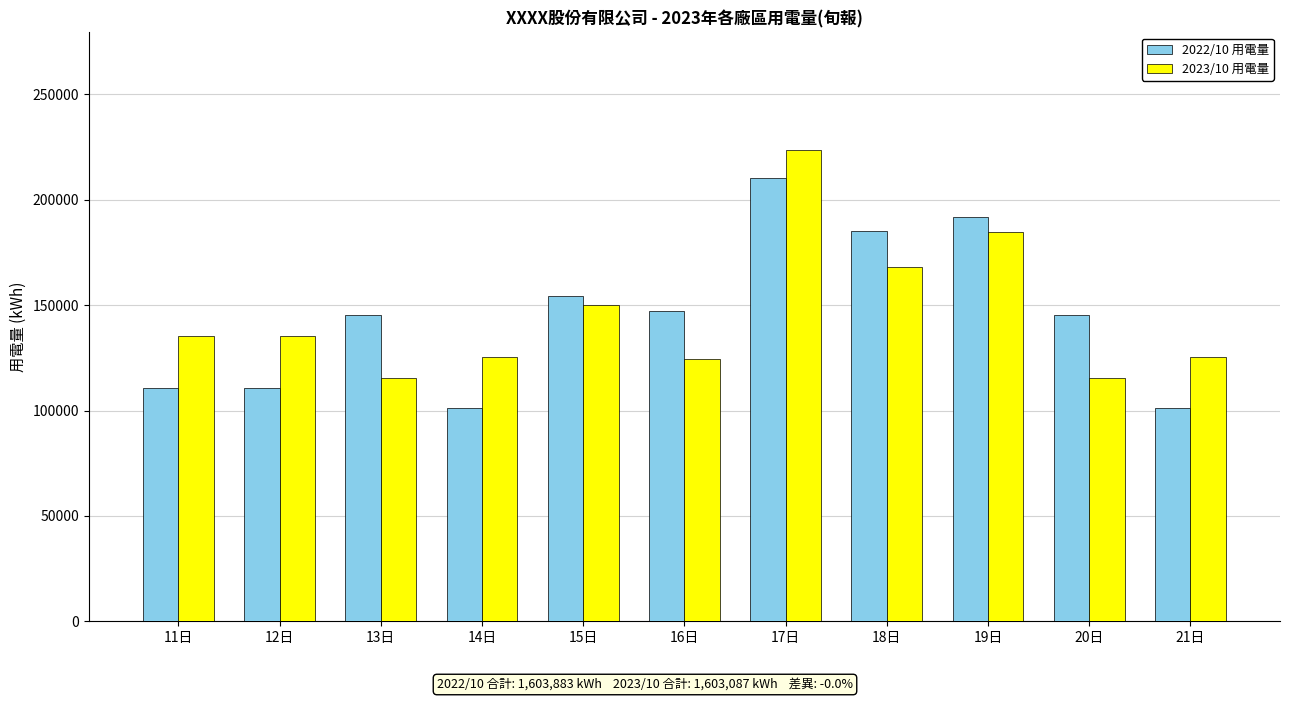

Where is 2023/10 用電量 nearest to the value 169531?

18日